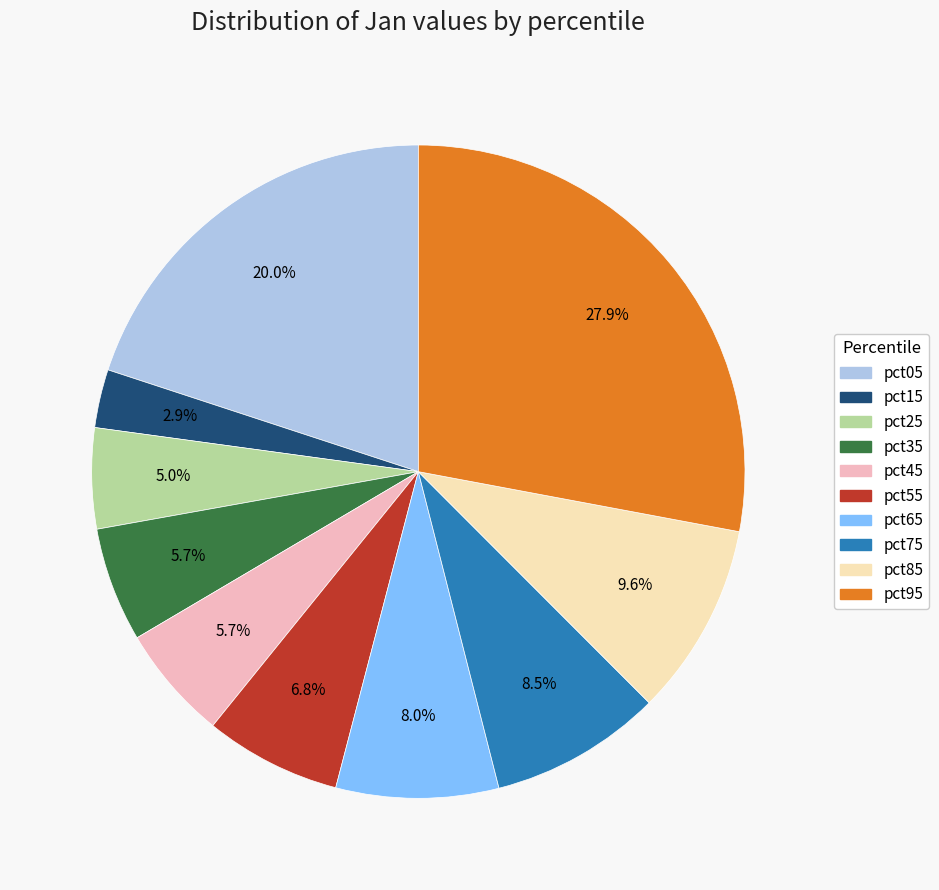

Which slice is the smallest?

pct15